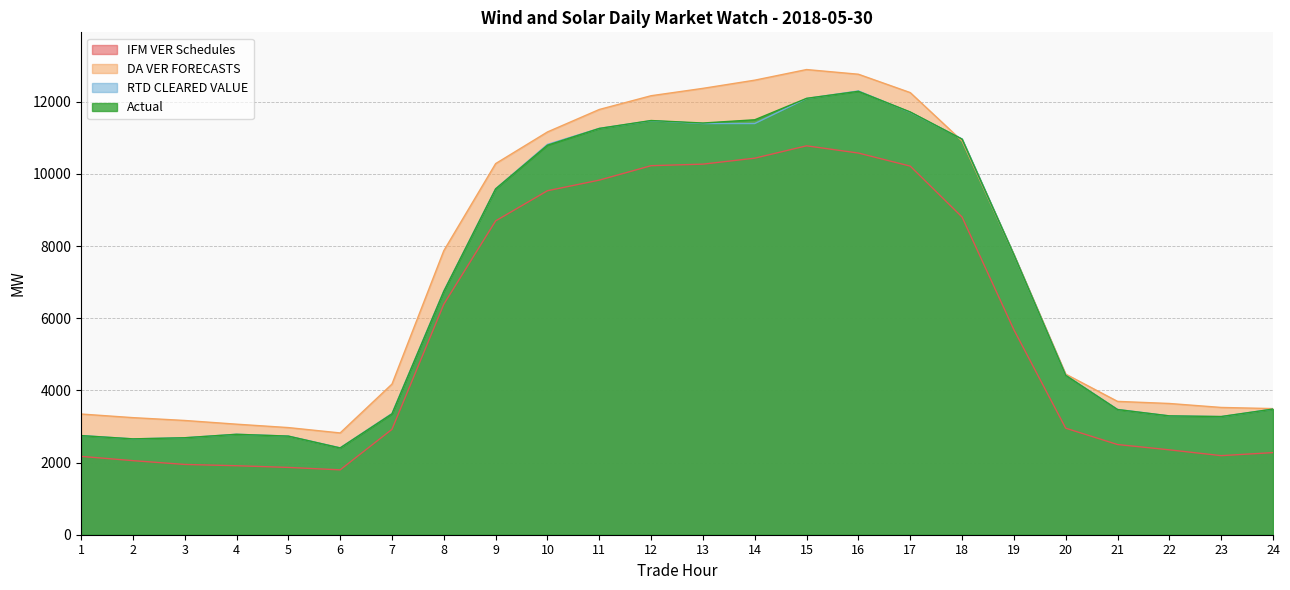

How many values in the Actual series are below 6746?

12